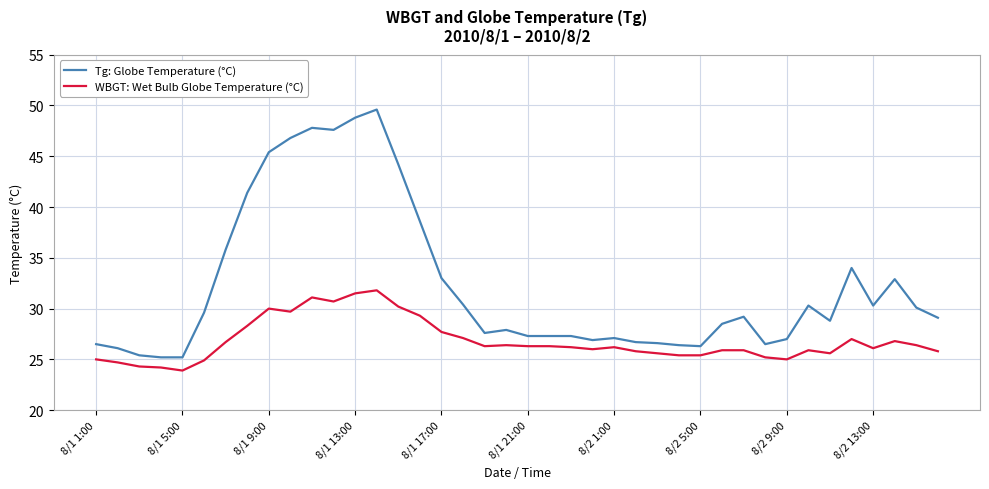

List the series in order of their overall mean, highest first.

Tg: Globe Temperature (°C), WBGT: Wet Bulb Globe Temperature (°C)